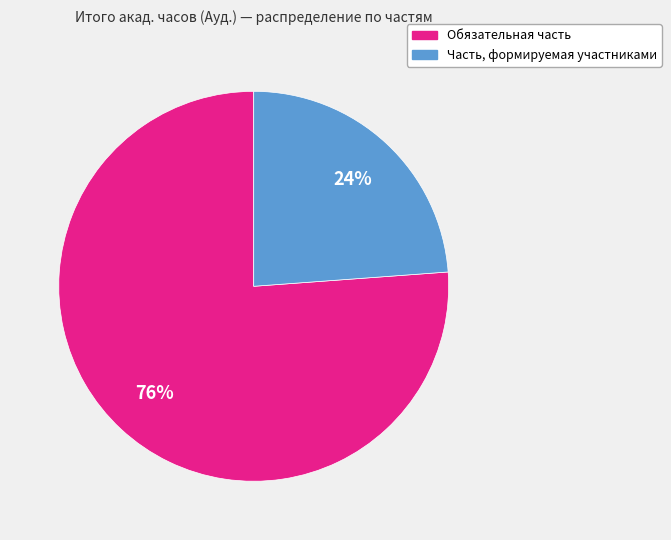

How many slices are in this pie chart?

2